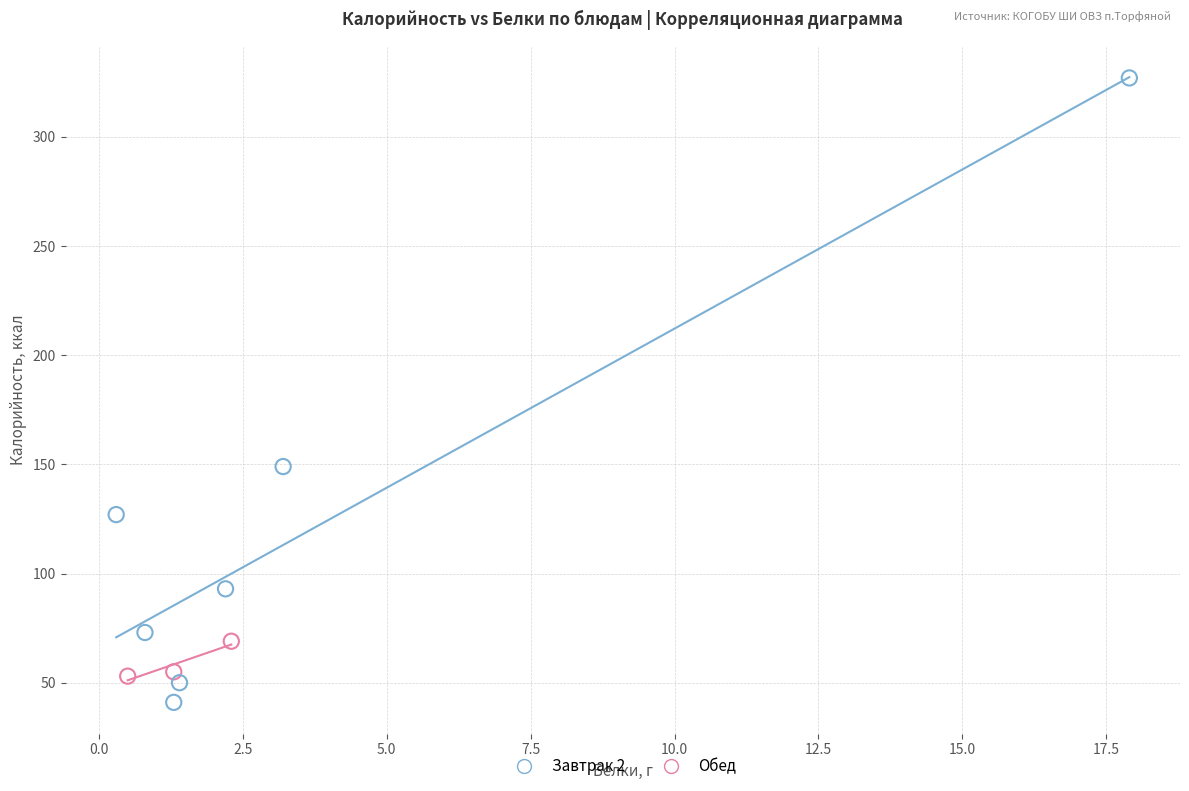

Which series reaches the maximum Y coordinate?

Обед